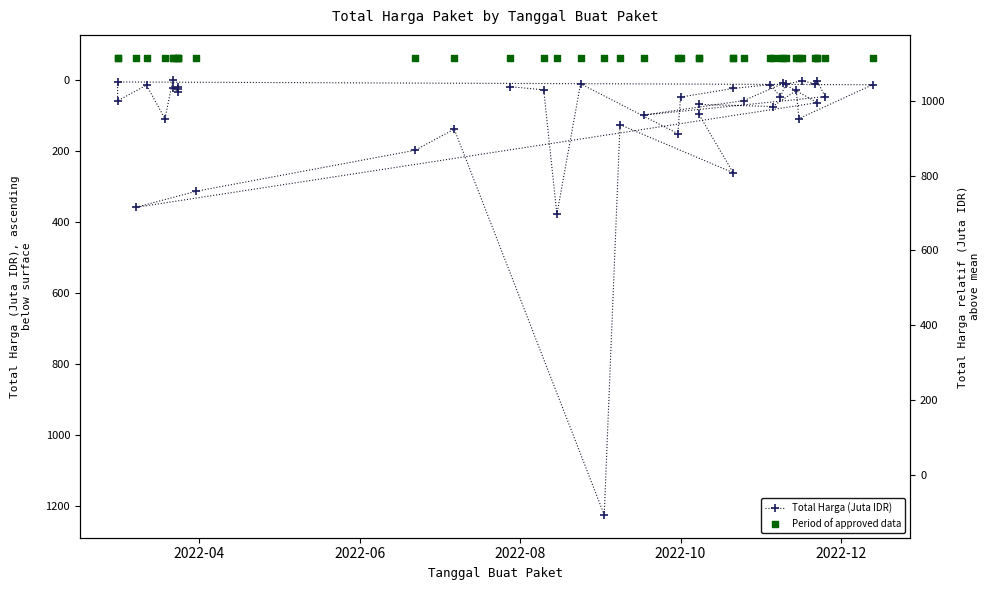

Is the value of Period of approved data at 13 greater than the value of Total Harga (Juta IDR) at 2022-06?

No